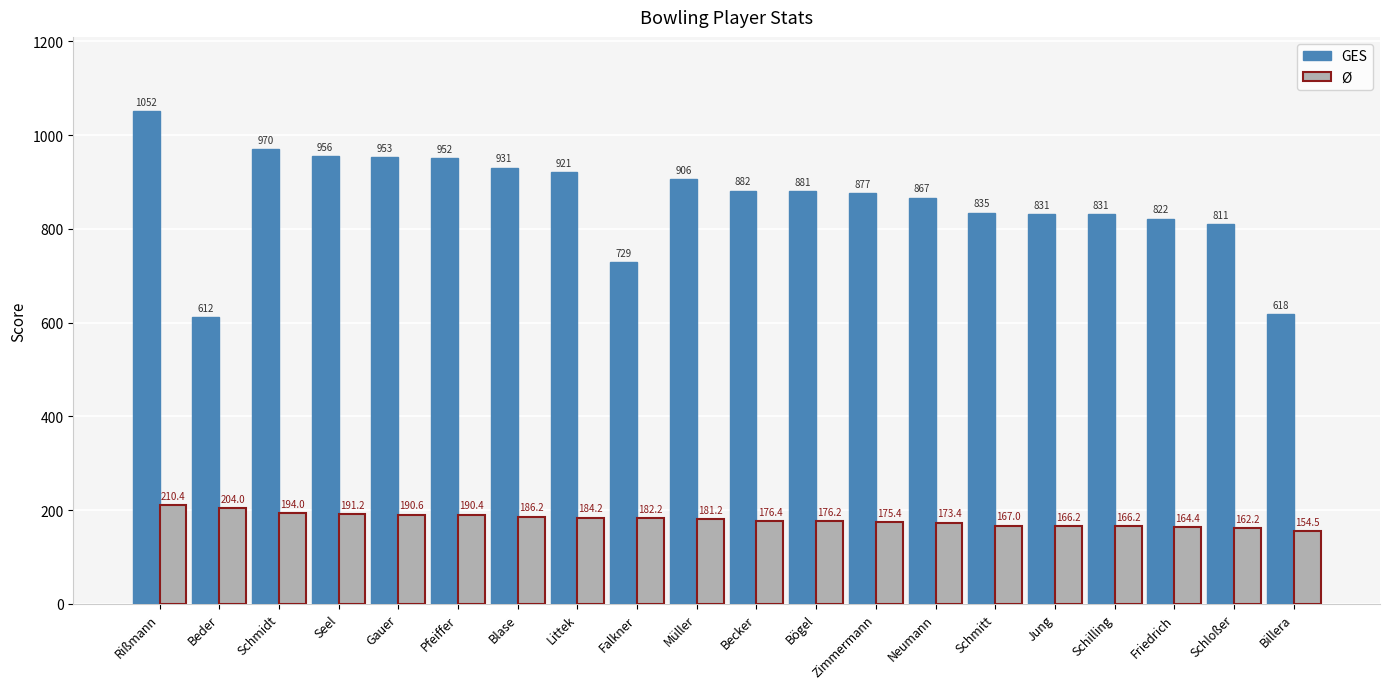

What is the difference between the GES values at Neumann and Gauer?

86.0